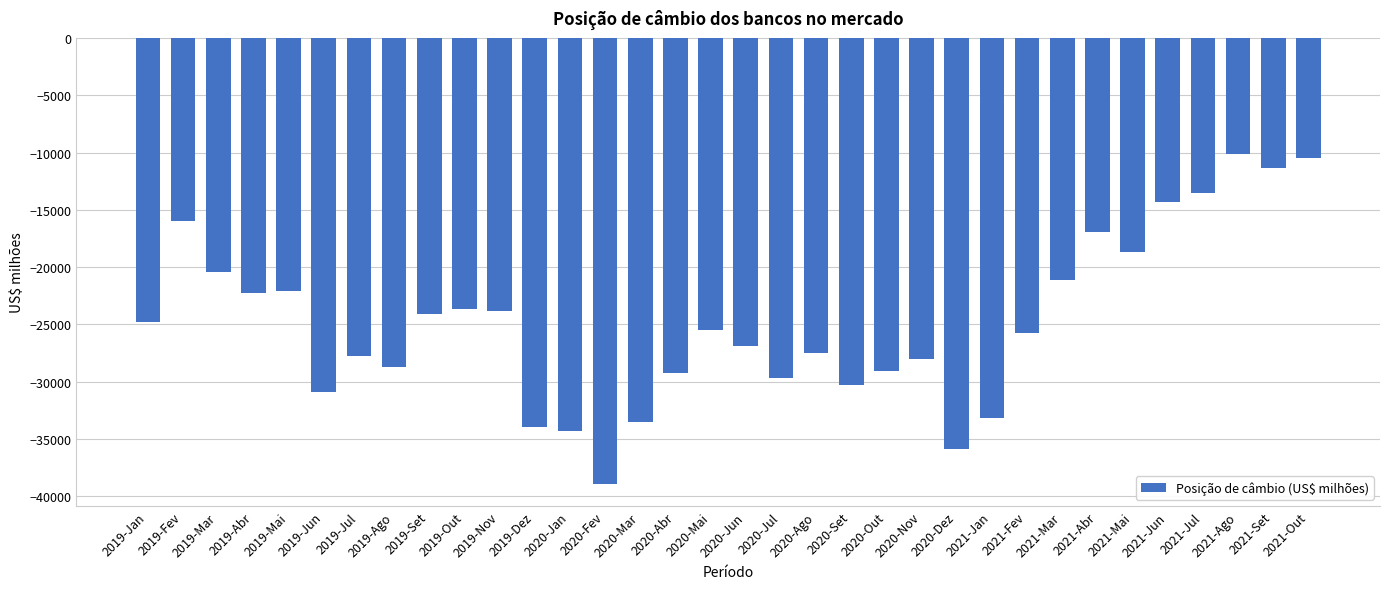

What is the sum of the values at 2019-Nov and 2019-Jan?

-48605.1